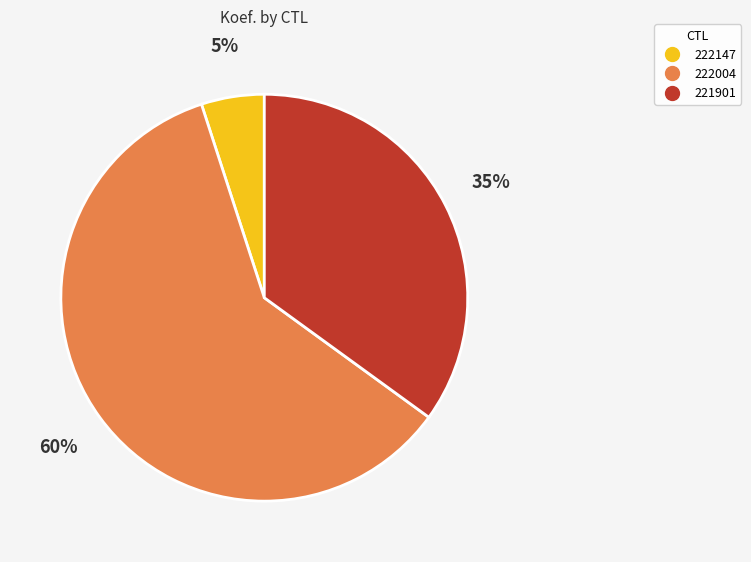

Rank the categories by value from highest to lowest.

222004, 221901, 222147